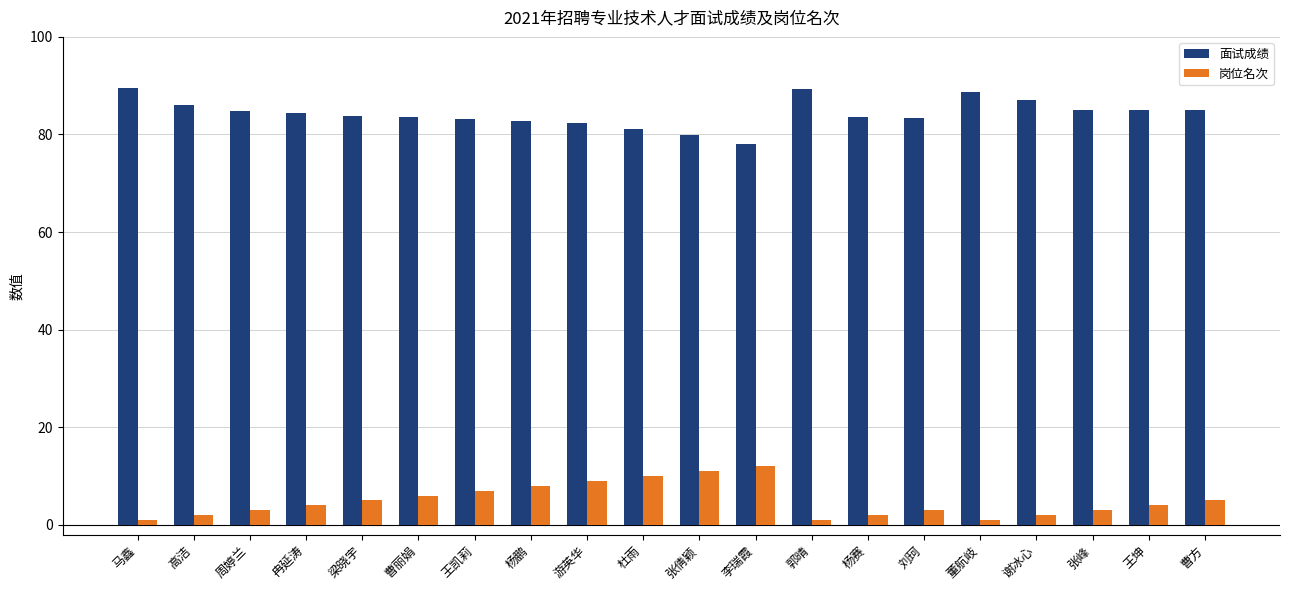

What is the label of the 6th bar from the left?

曹丽娟